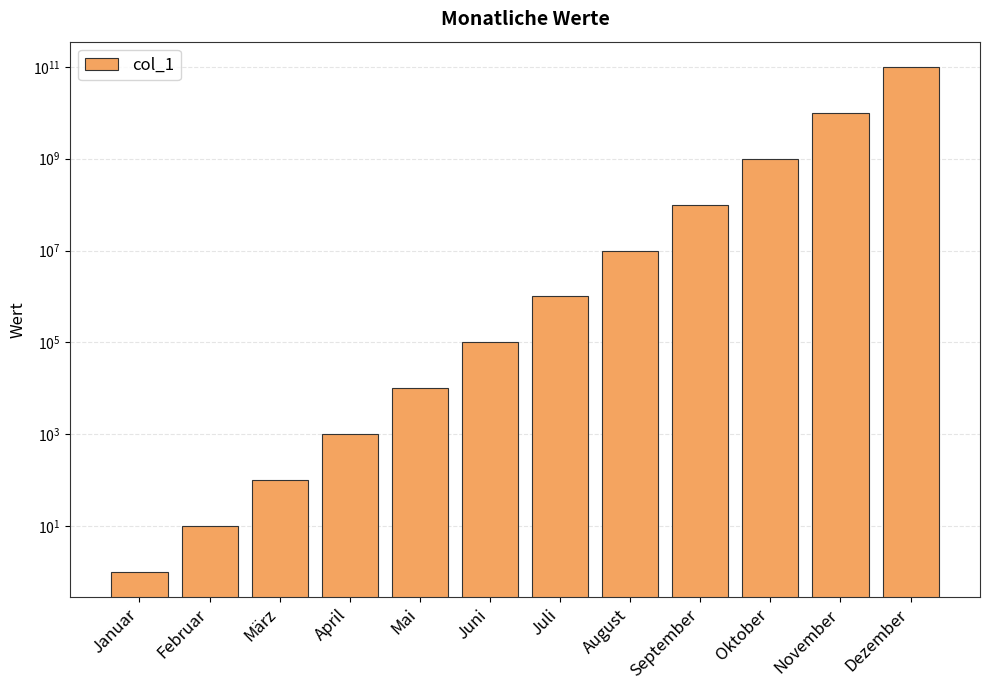

Reading left to right, extract all data points from this chart.

Januar=1	Februar=10	März=100	April=1000	Mai=10000	Juni=100000	Juli=1000000	August=10000000	September=100000000	Oktober=1000000000	November=10000000000	Dezember=100000000000